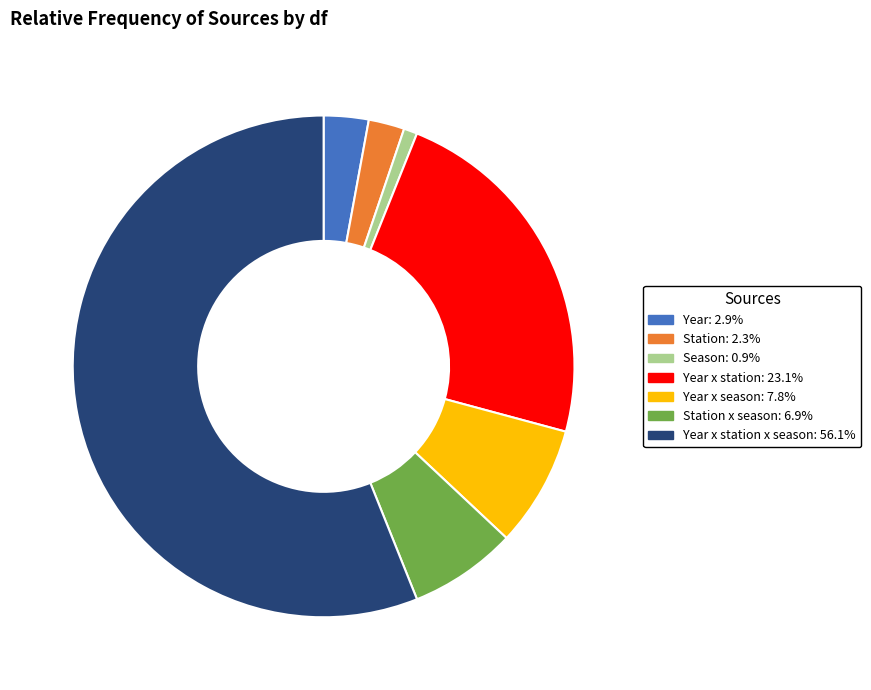

Is the sum of Station: 2.3% and Year x station x season: 56.1% greater than half?

Yes